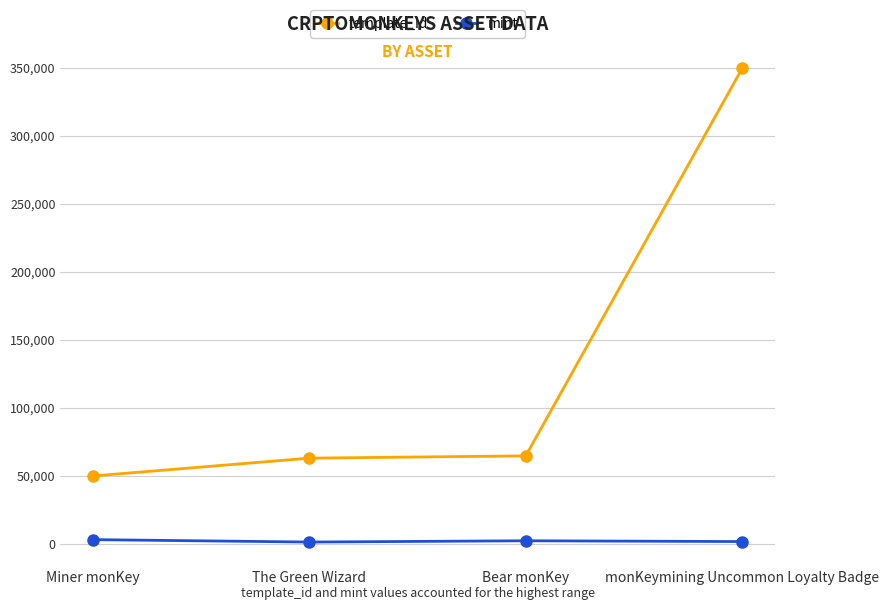

True or false: mint and template_id intersect in this chart.

False